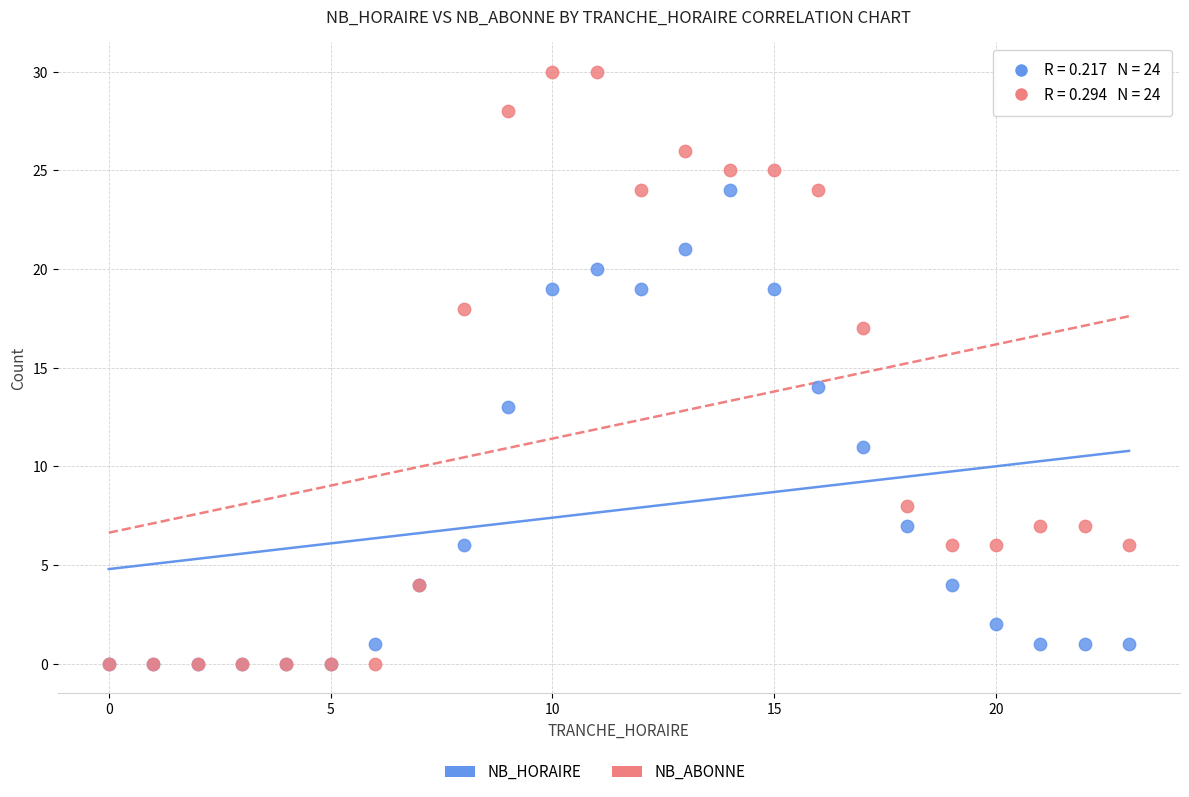

In the NB_ABONNE series, what Y value is closest to 15?

17